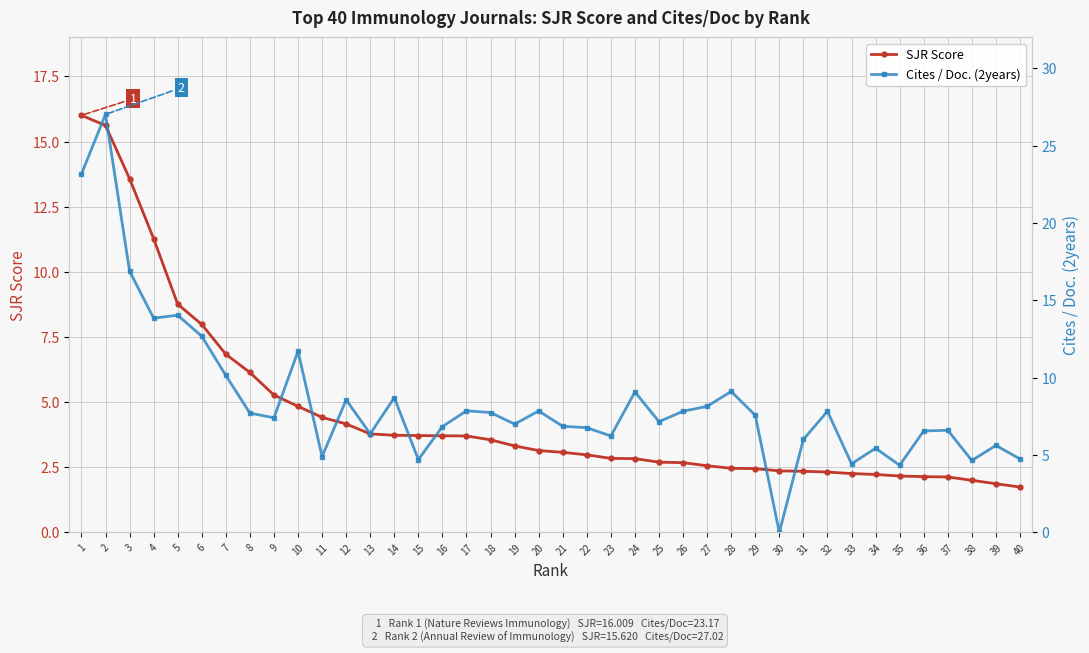

Count the number of categories in the chart.

40